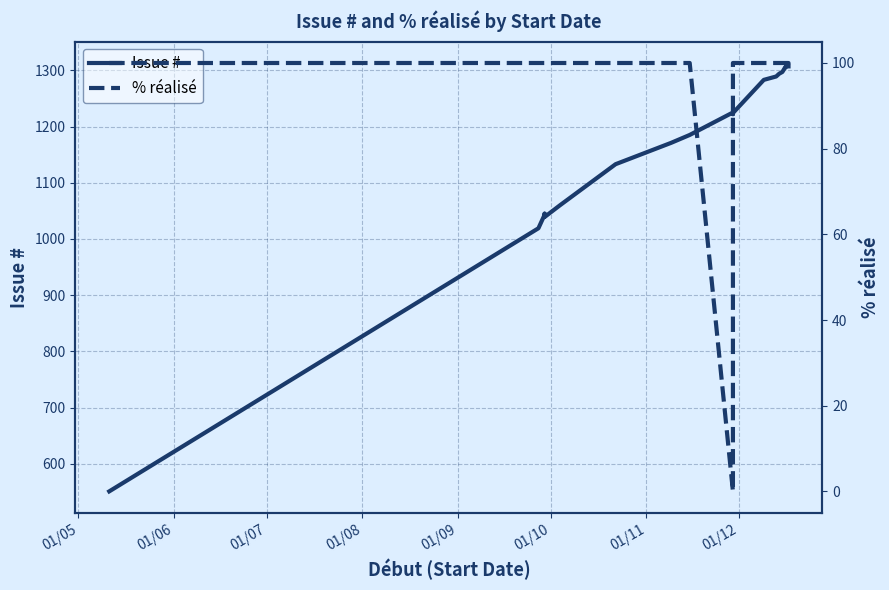

True or false: Issue # has more than 2 interior local peaks.

True